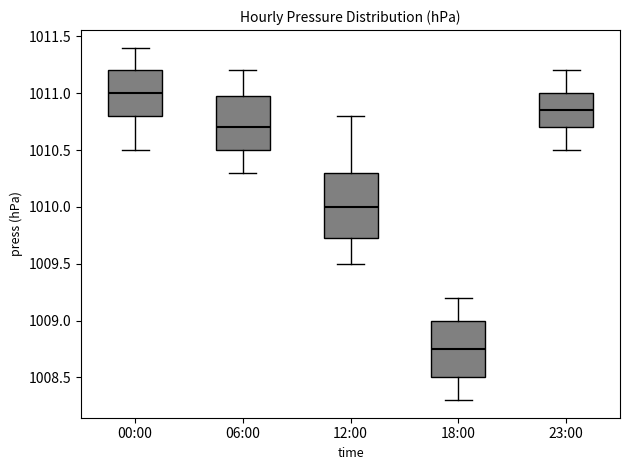

Where is the upper edge of the box for 12:00 on the y-axis? The values are not printed on the chart, so give them approximately, as read against the axis.

1010.30